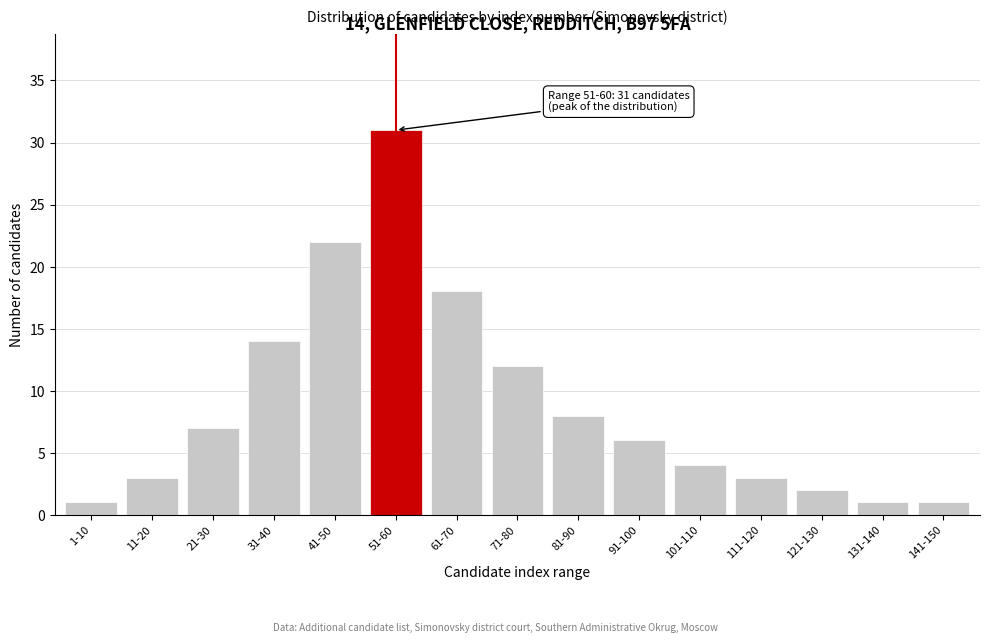

Reading left to right, list all the values displayed in this chart.

1	3	7	14	22	31	18	12	8	6	4	3	2	1	1